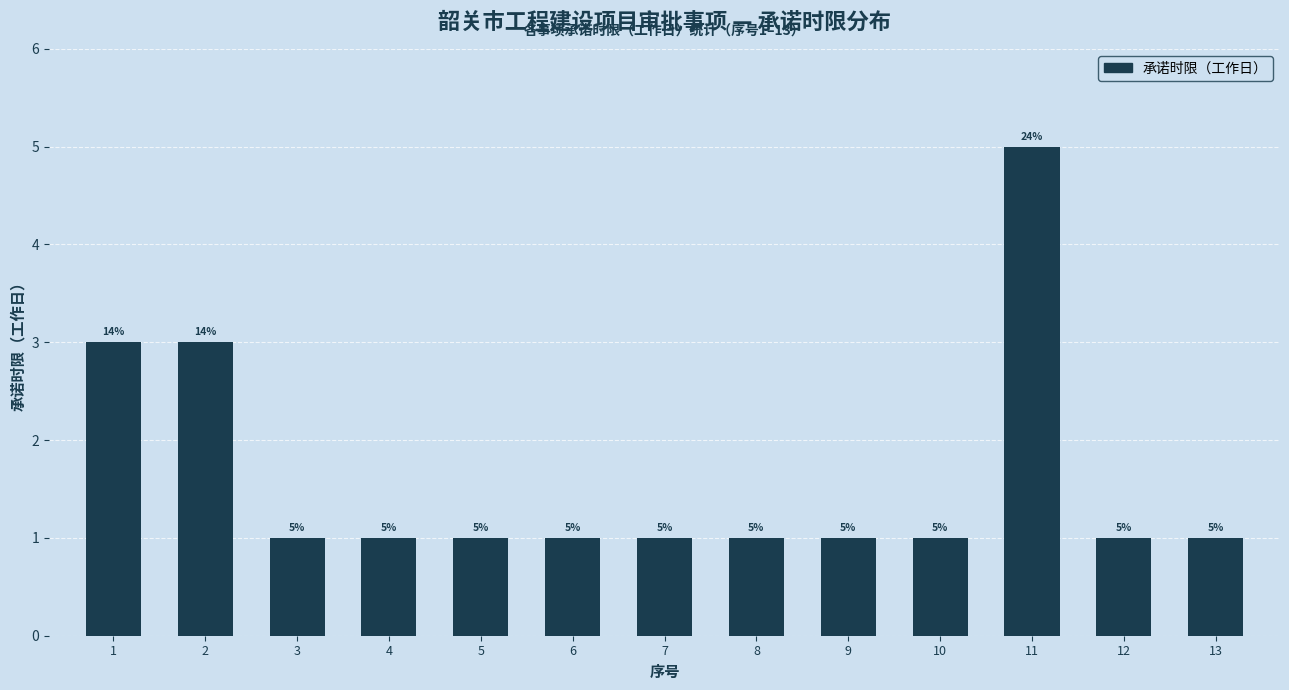

Reading left to right, extract all data points from this chart.

3	3	1	1	1	1	1	1	1	1	5	1	1